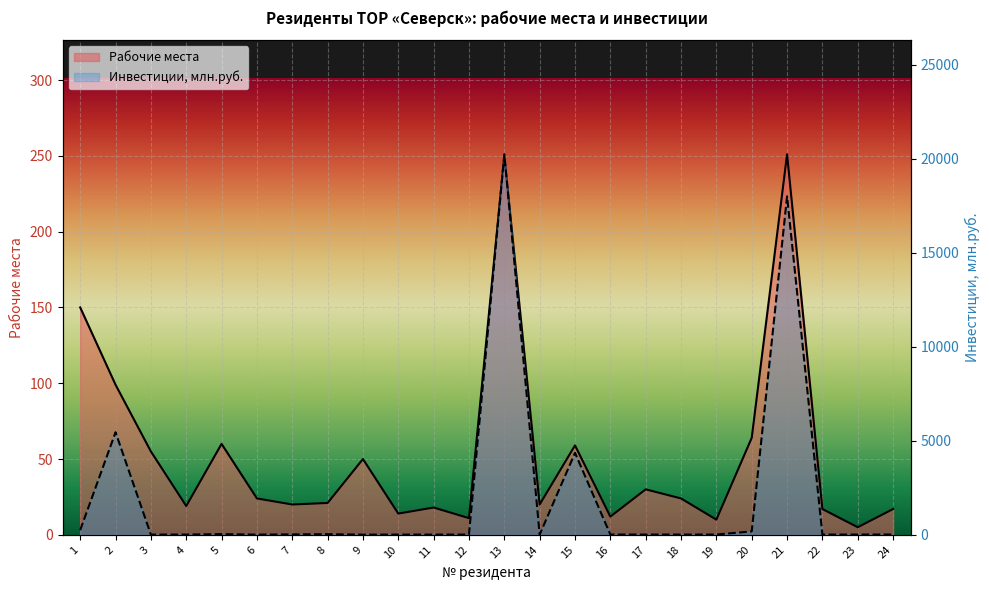

What is the average value of the Рабочие места series?

54.2